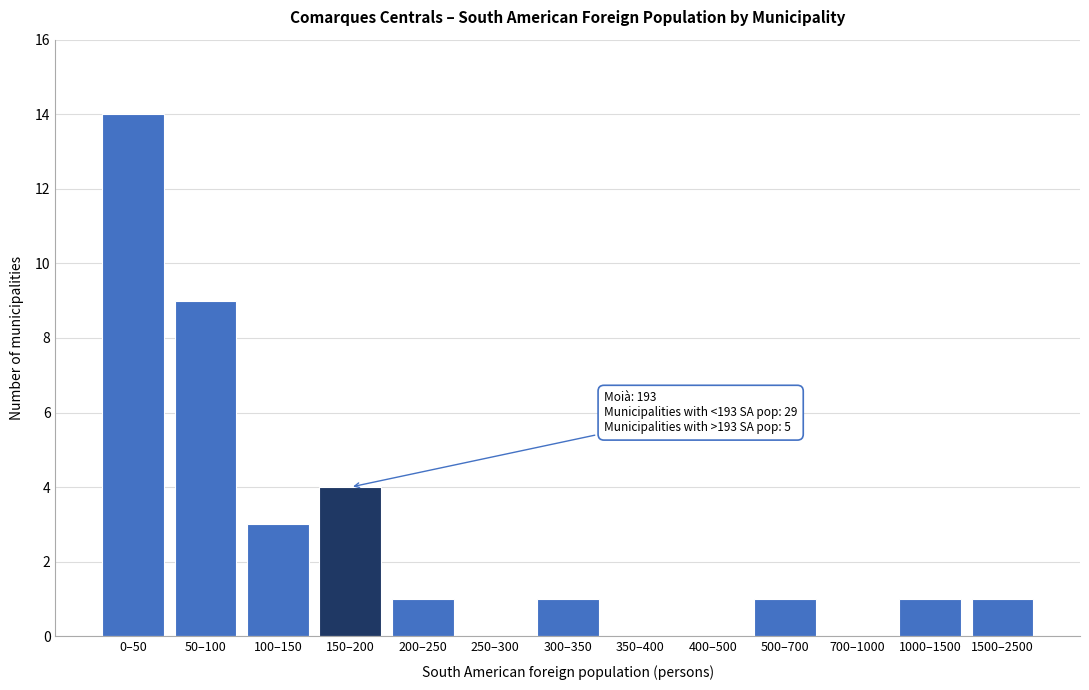

Reading right to left, list all the values displayed in this chart.

1500–2500=1	1000–1500=1	700–1000=0	500–700=1	400–500=0	350–400=0	300–350=1	250–300=0	200–250=1	150–200=4	100–150=3	50–100=9	0–50=14